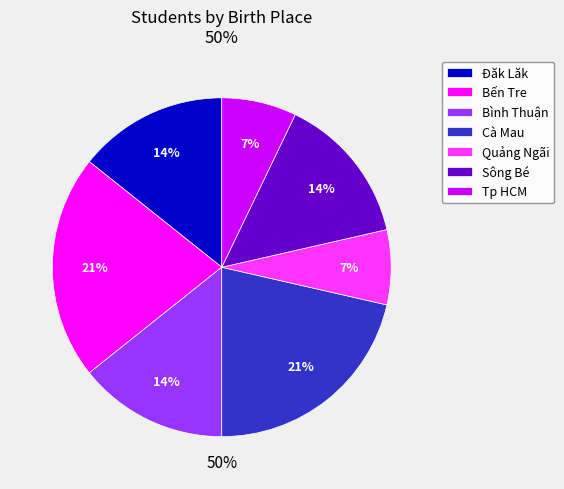

What percentage is the Quảng Ngãi slice, to the nearest percent?

7%